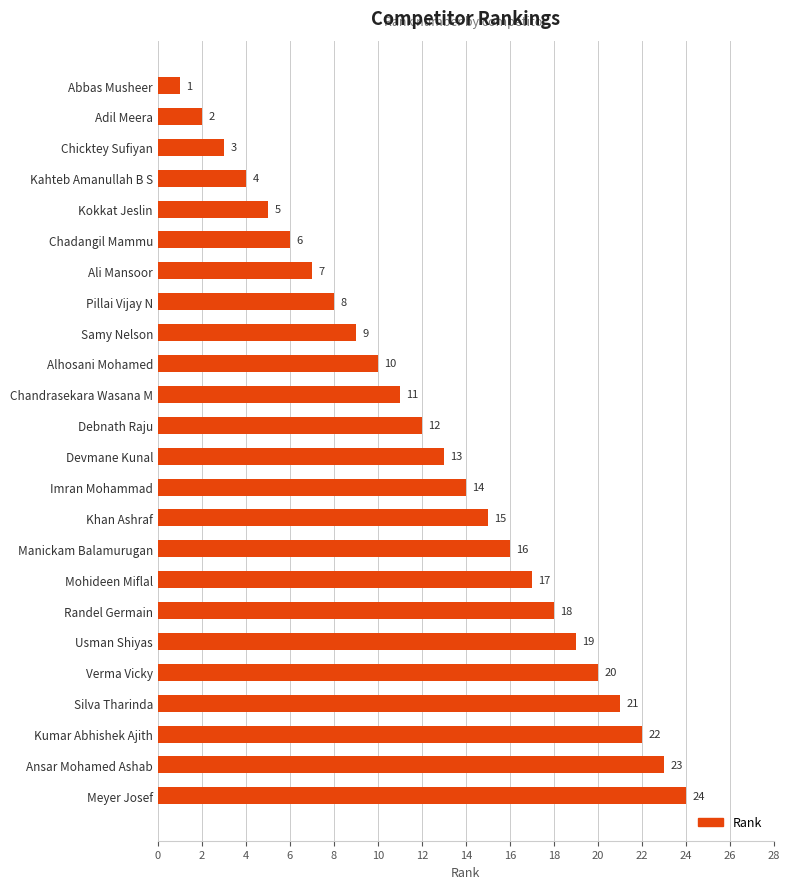

What is the difference between the second highest and second lowest values?

21